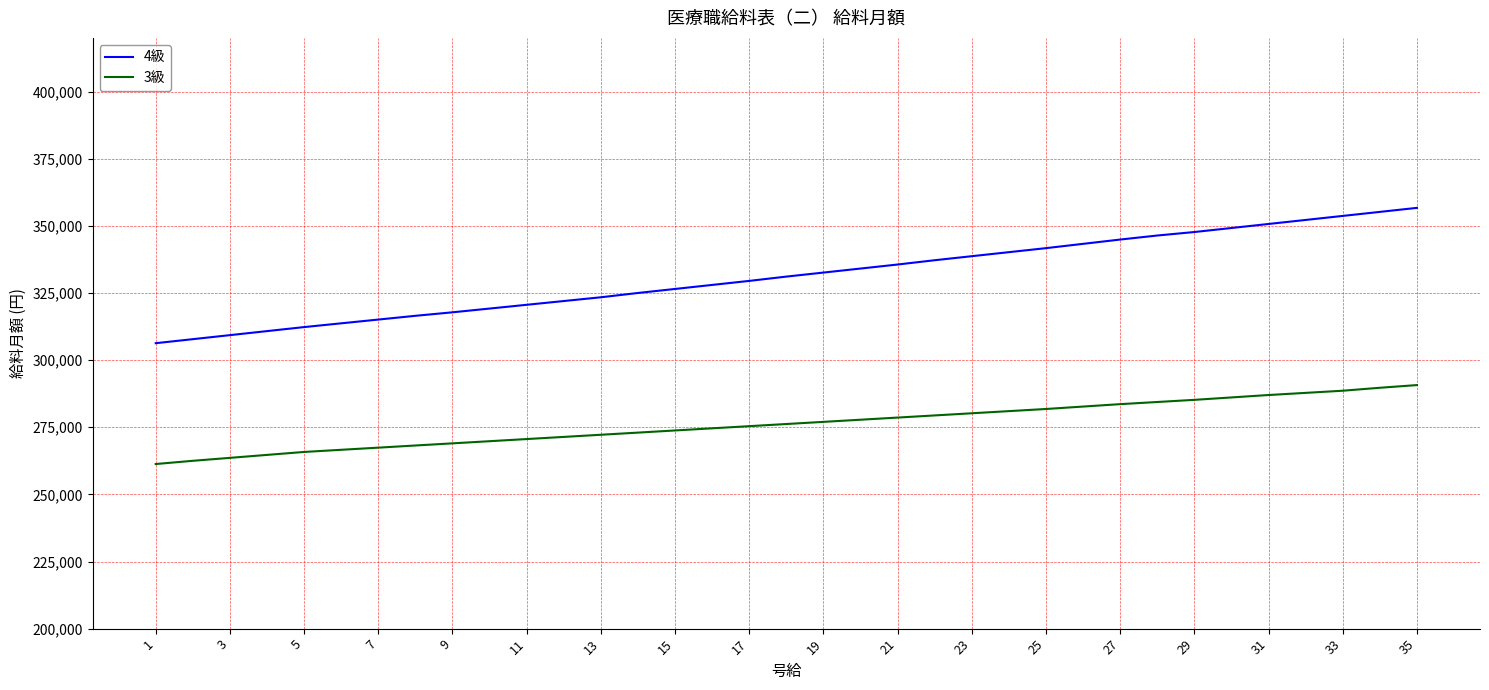

List the series in order of their peak value, highest first.

4級, 3級